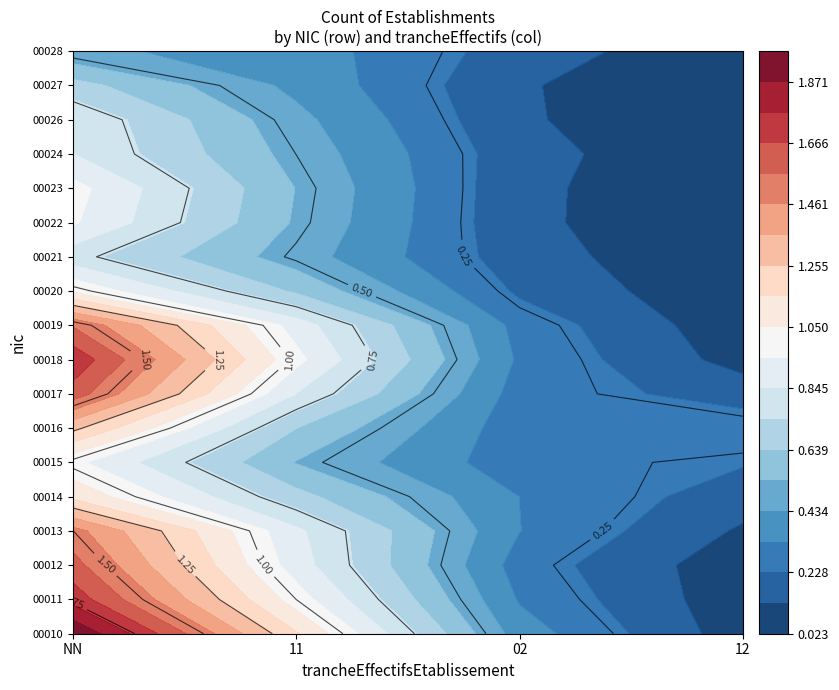

Which series has the widest spread of values?

00010